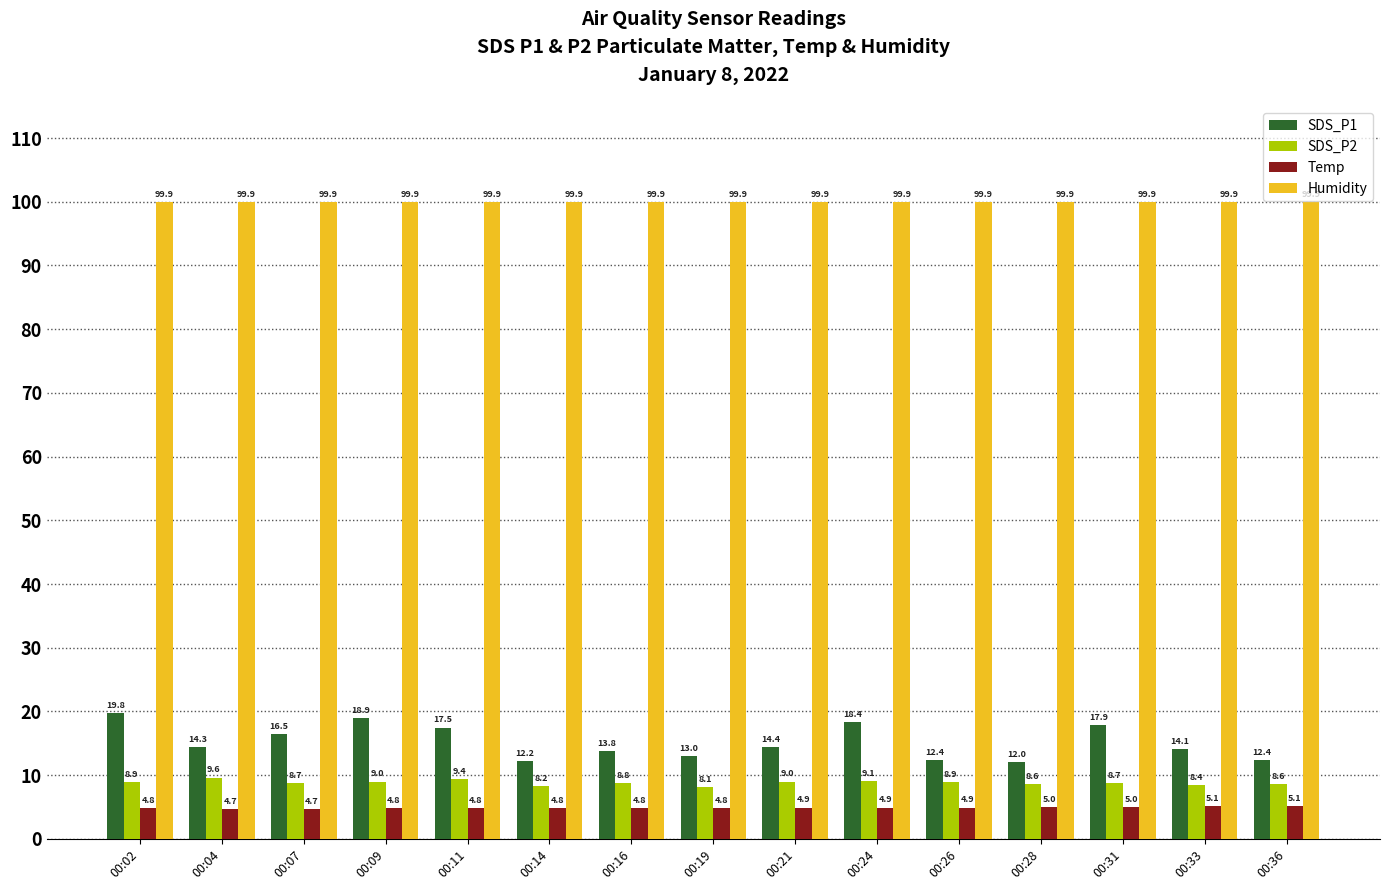

Is the value of Humidity at 00:33 greater than the value of Temp at 00:21?

Yes